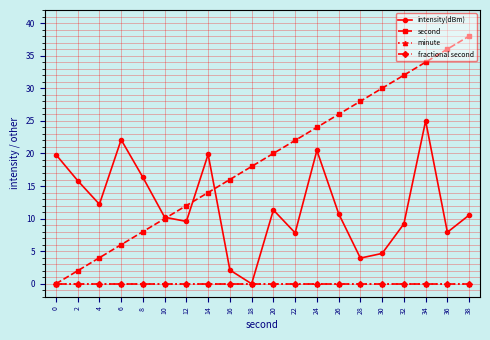

Does the chart have visible grid lines?

Yes